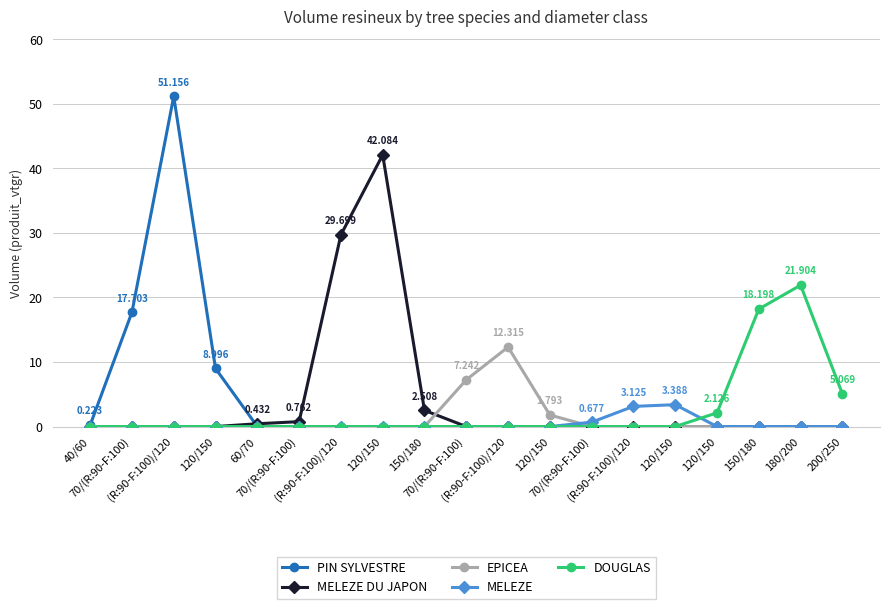

How many categories are shown in the chart?

19